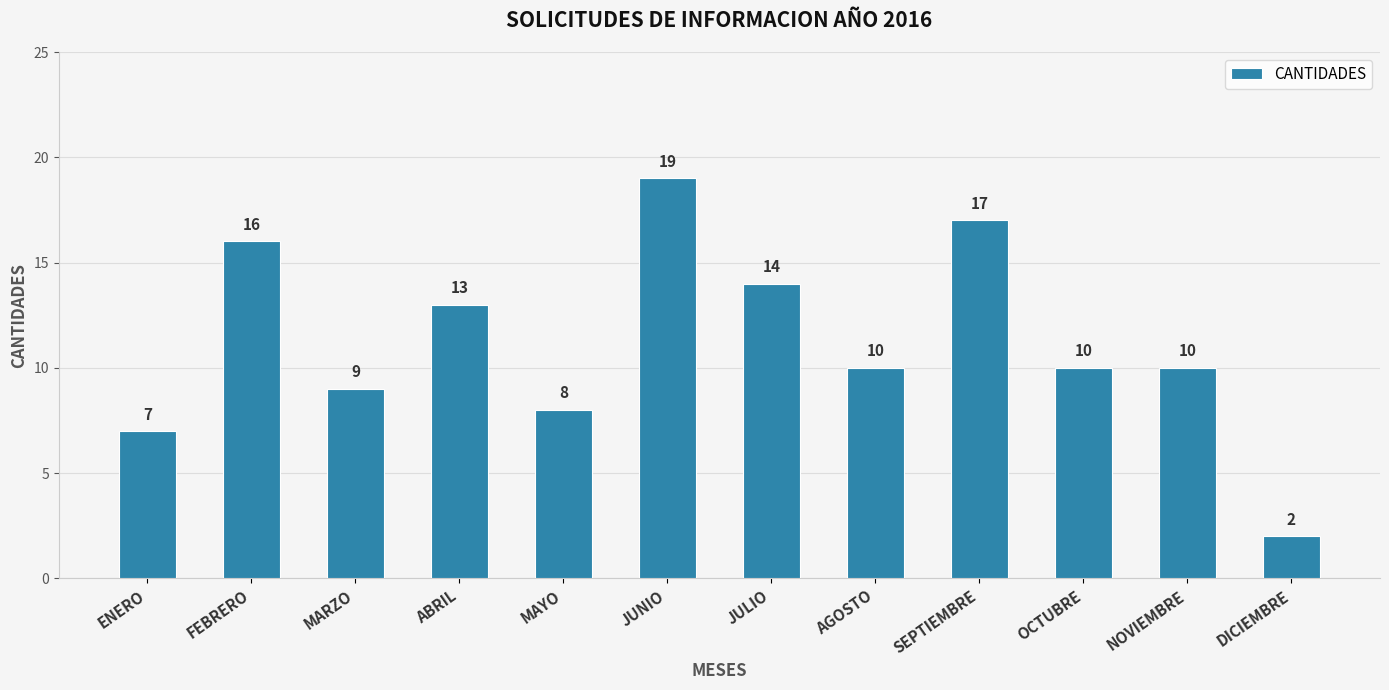

What is the greatest value displayed?

19